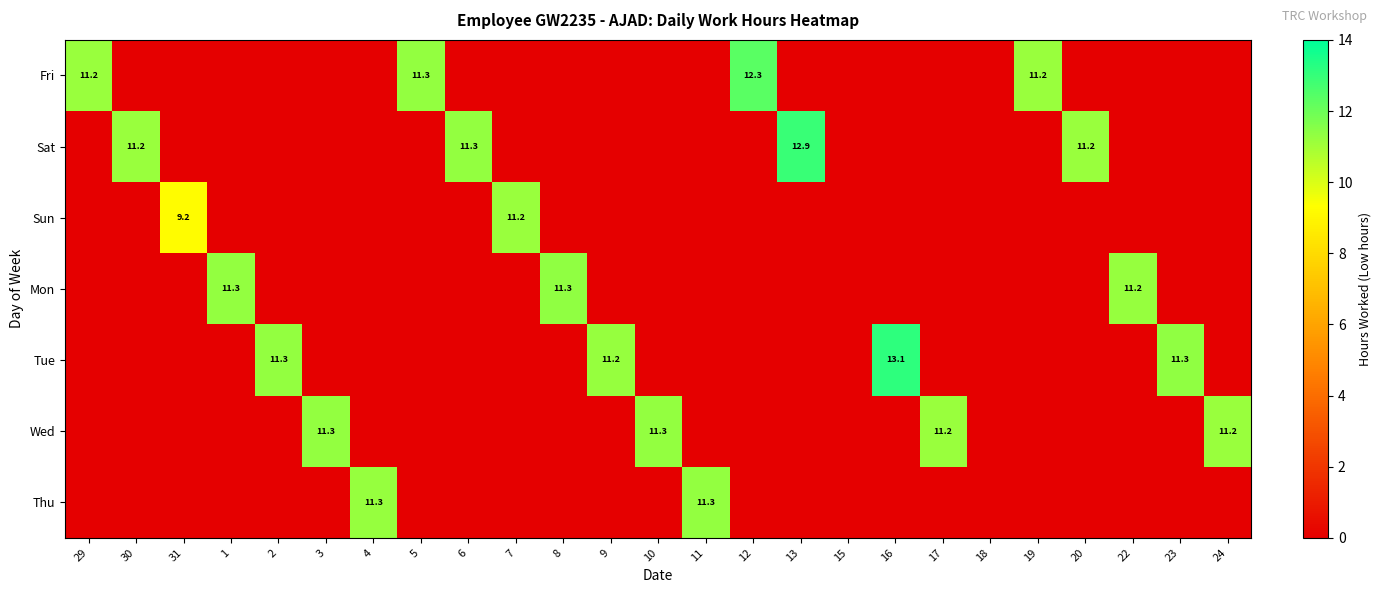

True or false: Sat has a value of 11.2 at 20.

True